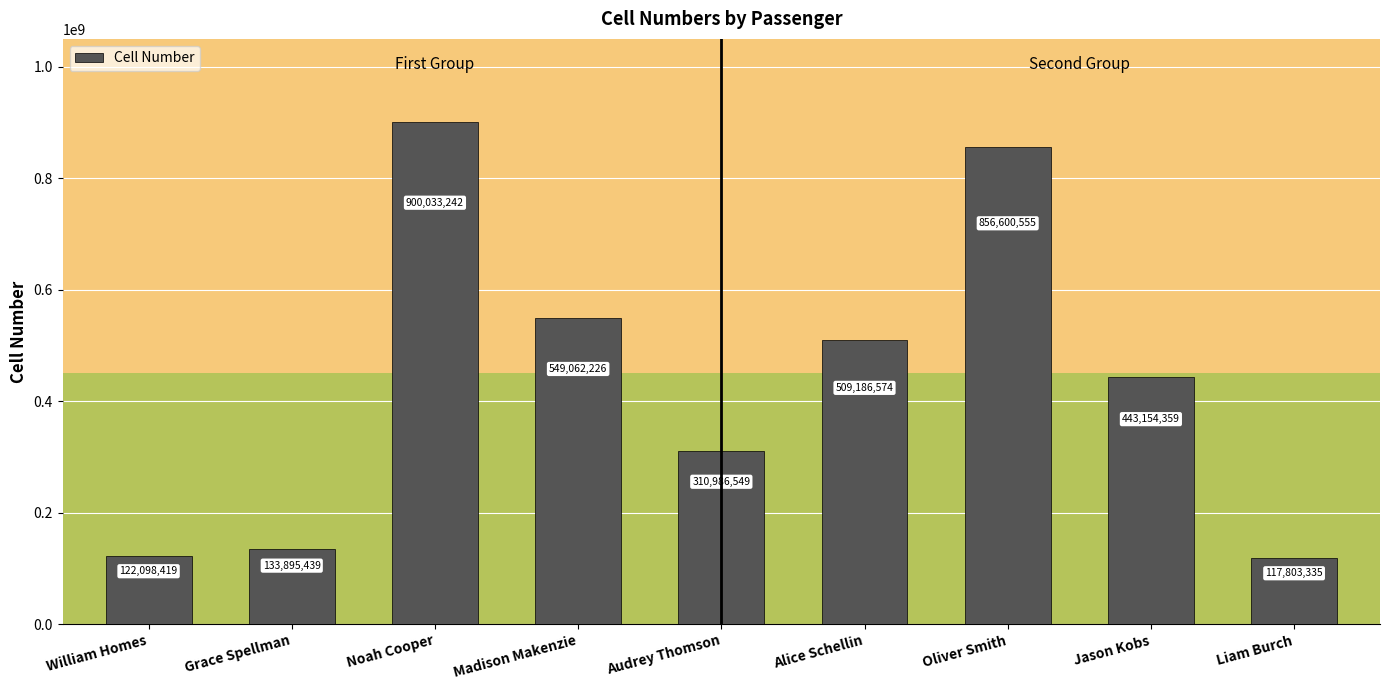

How many categories are shown in the chart?

9